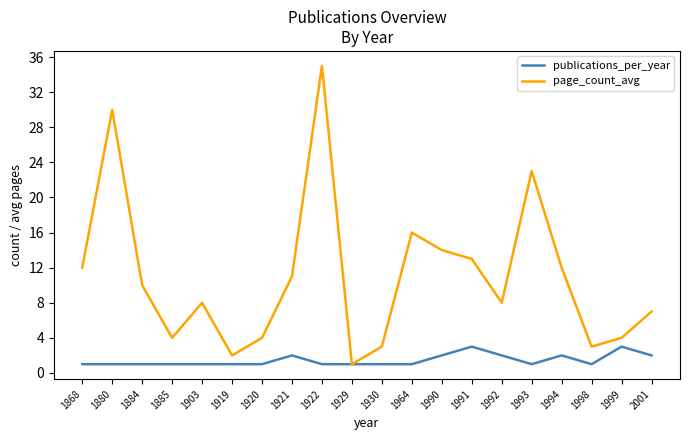

Does the chart have visible grid lines?

No